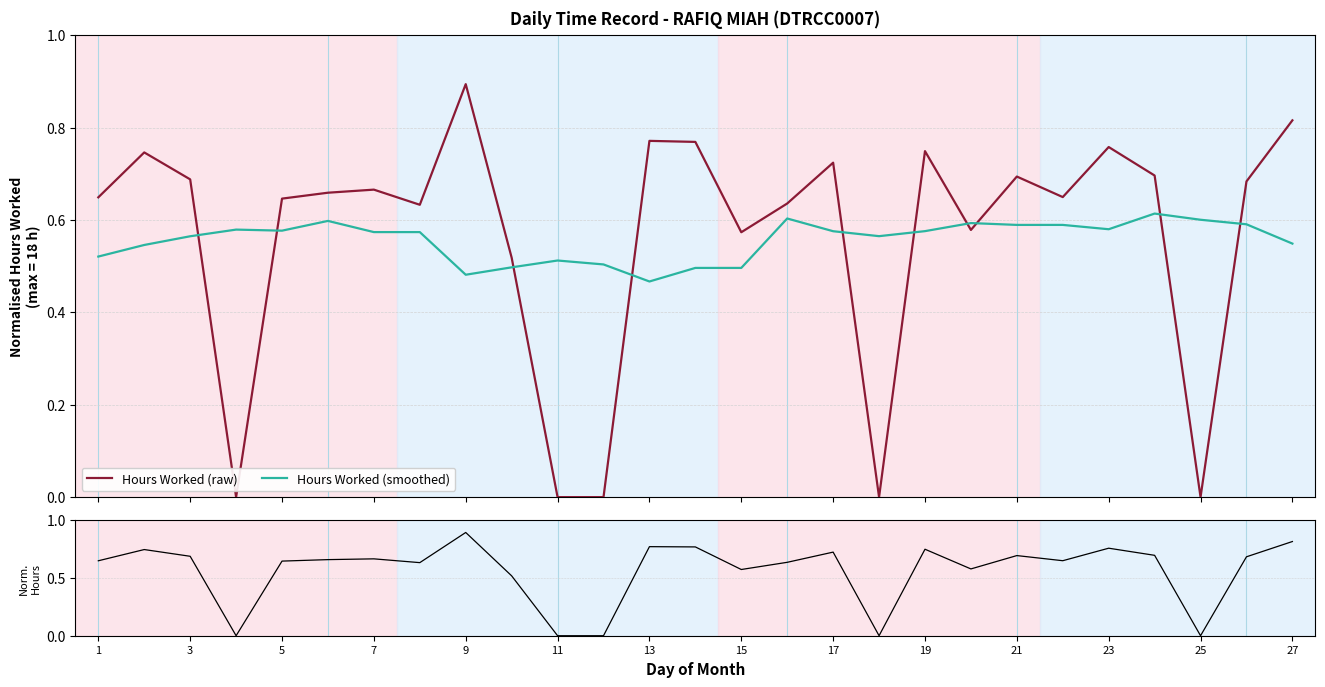

What is the maximum value for Hours Worked (raw)?

0.9